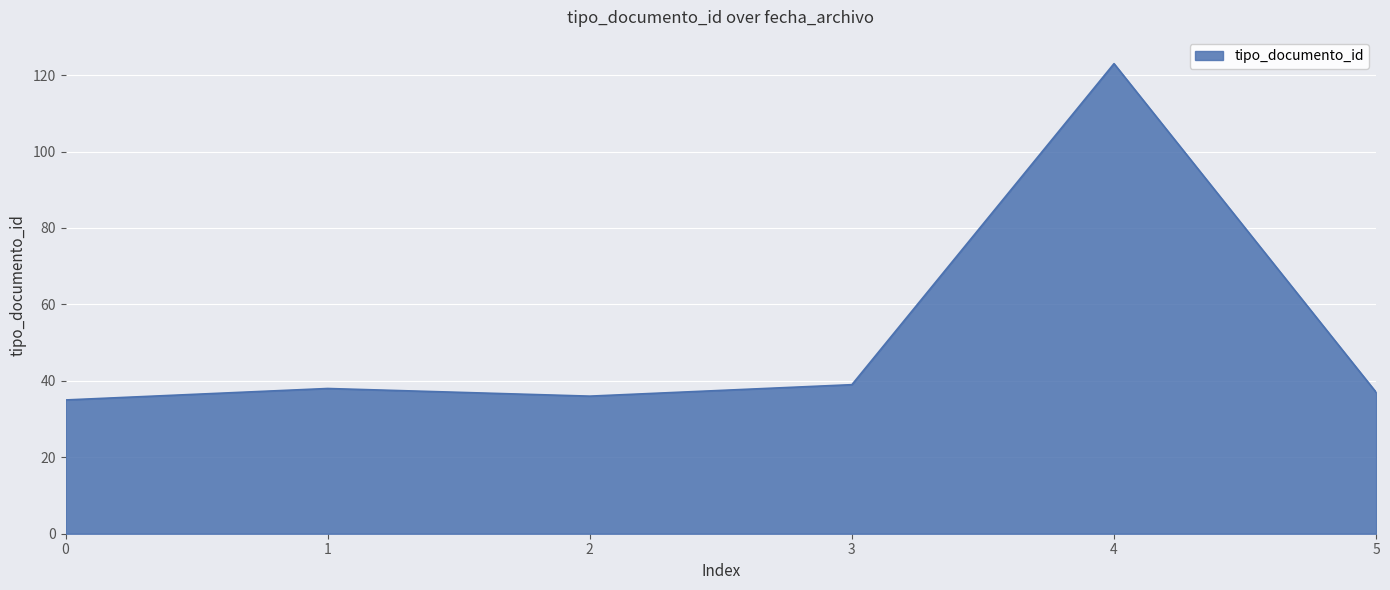

What is the greatest value displayed?

123